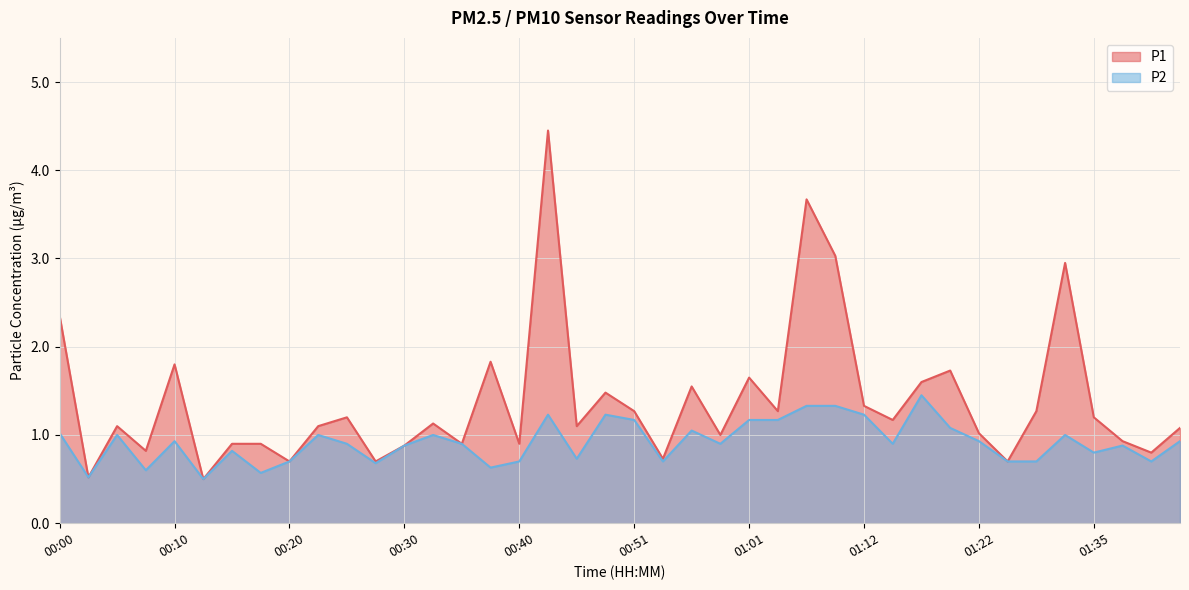

How many lines are shown in the chart?

2